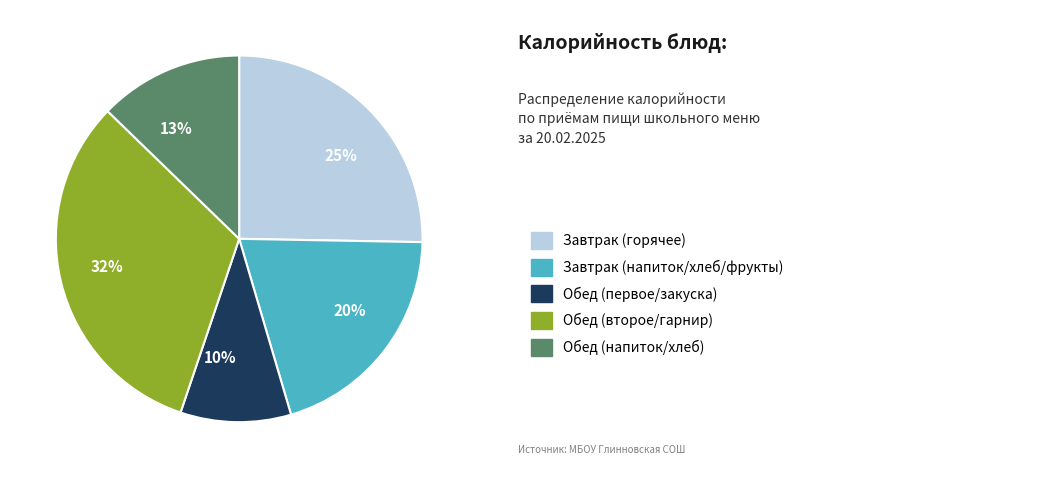

Which category has the biggest portion of the pie?

32%